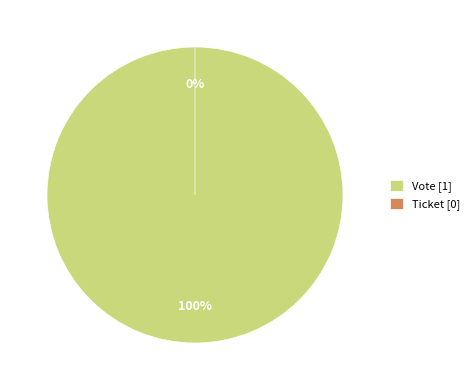

Is Ticket the majority of the pie?

No